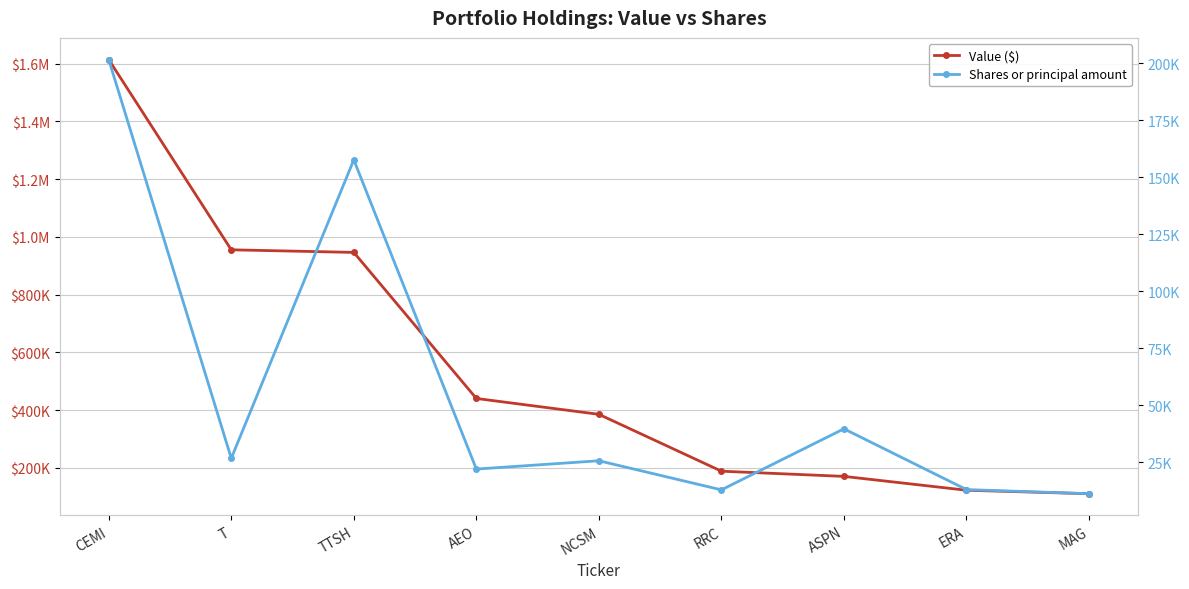

How many values in the Value ($) series exceed 385000?

4